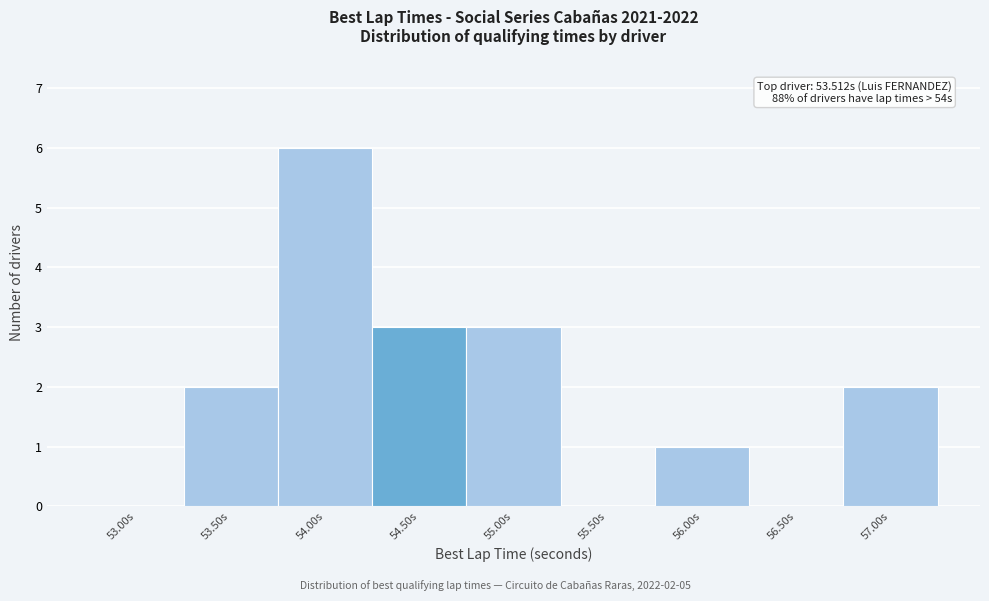

Reading right to left, list all the values displayed in this chart.

57.00s=2	56.50s=0	56.00s=1	55.50s=0	55.00s=3	54.50s=3	54.00s=6	53.50s=2	53.00s=0